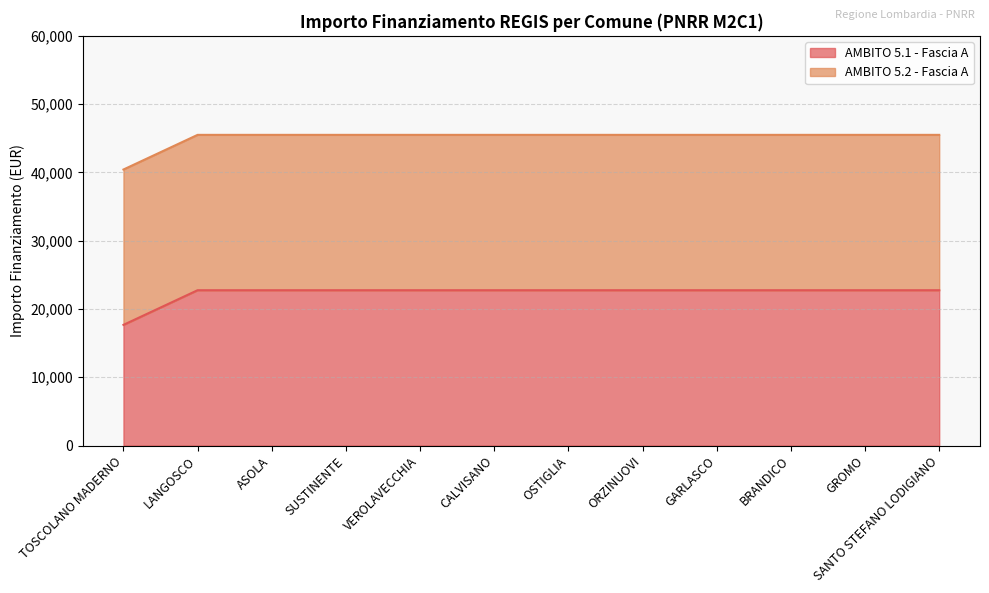

Reading right to left, extract all data points from this chart.

SANTO STEFANO LODIGIANO=22750.0	GROMO=22750.0	BRANDICO=22750.0	GARLASCO=22750.0	ORZINUOVI=22750.0	OSTIGLIA=22750.0	CALVISANO=22750.0	VEROLAVECCHIA=22750.0	SUSTINENTE=22750.0	ASOLA=22750.0	LANGOSCO=22750.0	TOSCOLANO MADERNO=17674.8